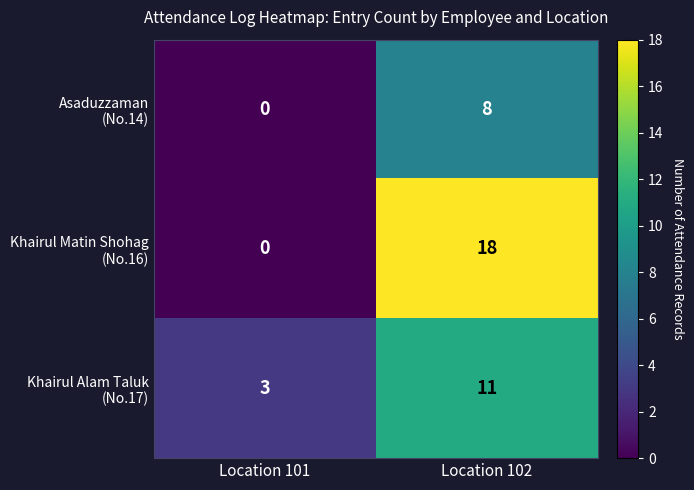

Which category has the highest value across all series?

Location 102